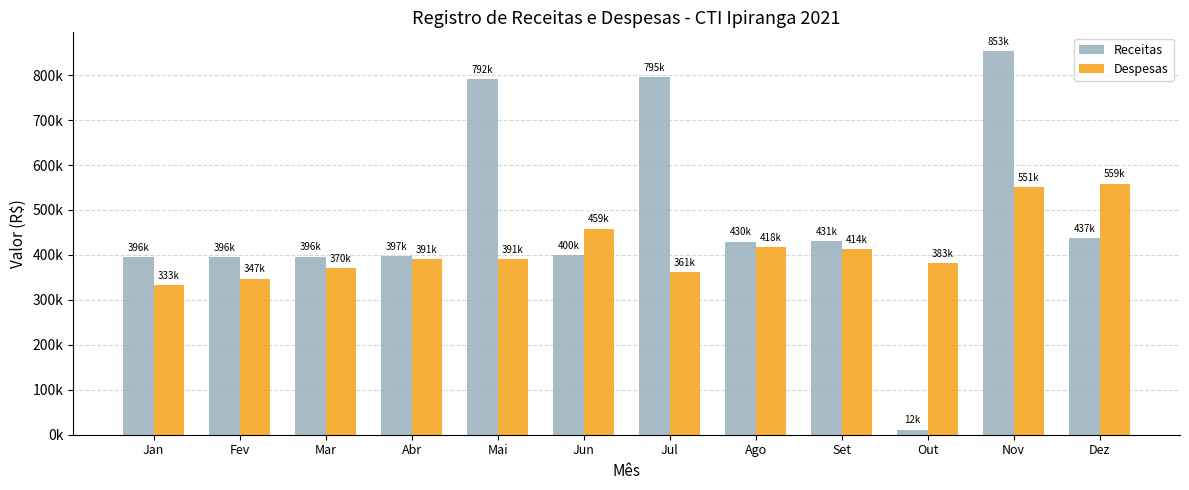

What are all the series names shown in the legend?

Receitas, Despesas